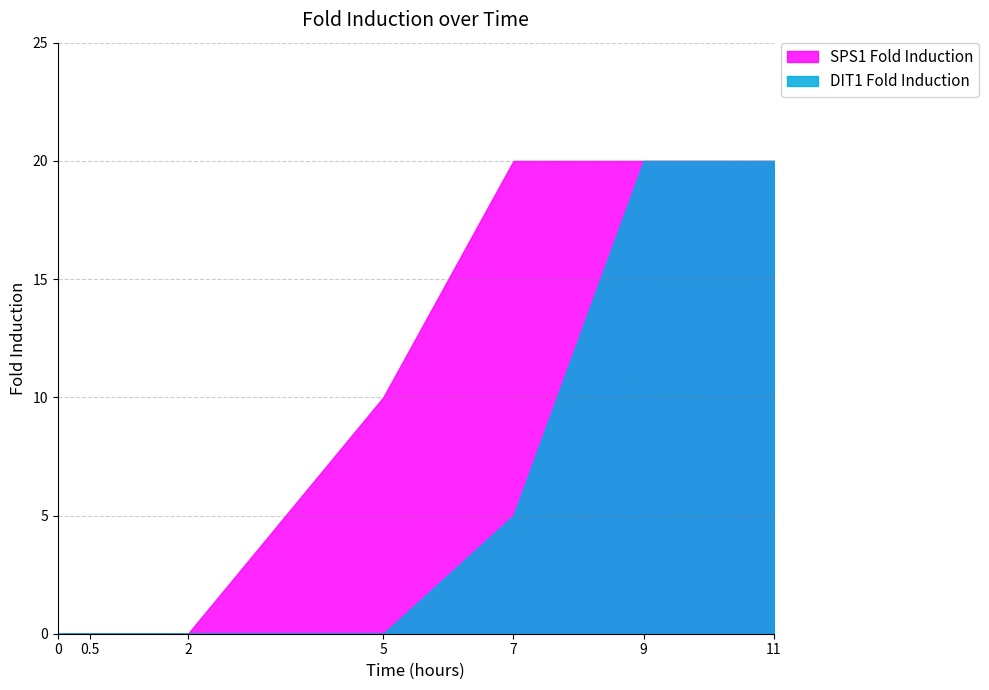

How many data points does each series have?

7